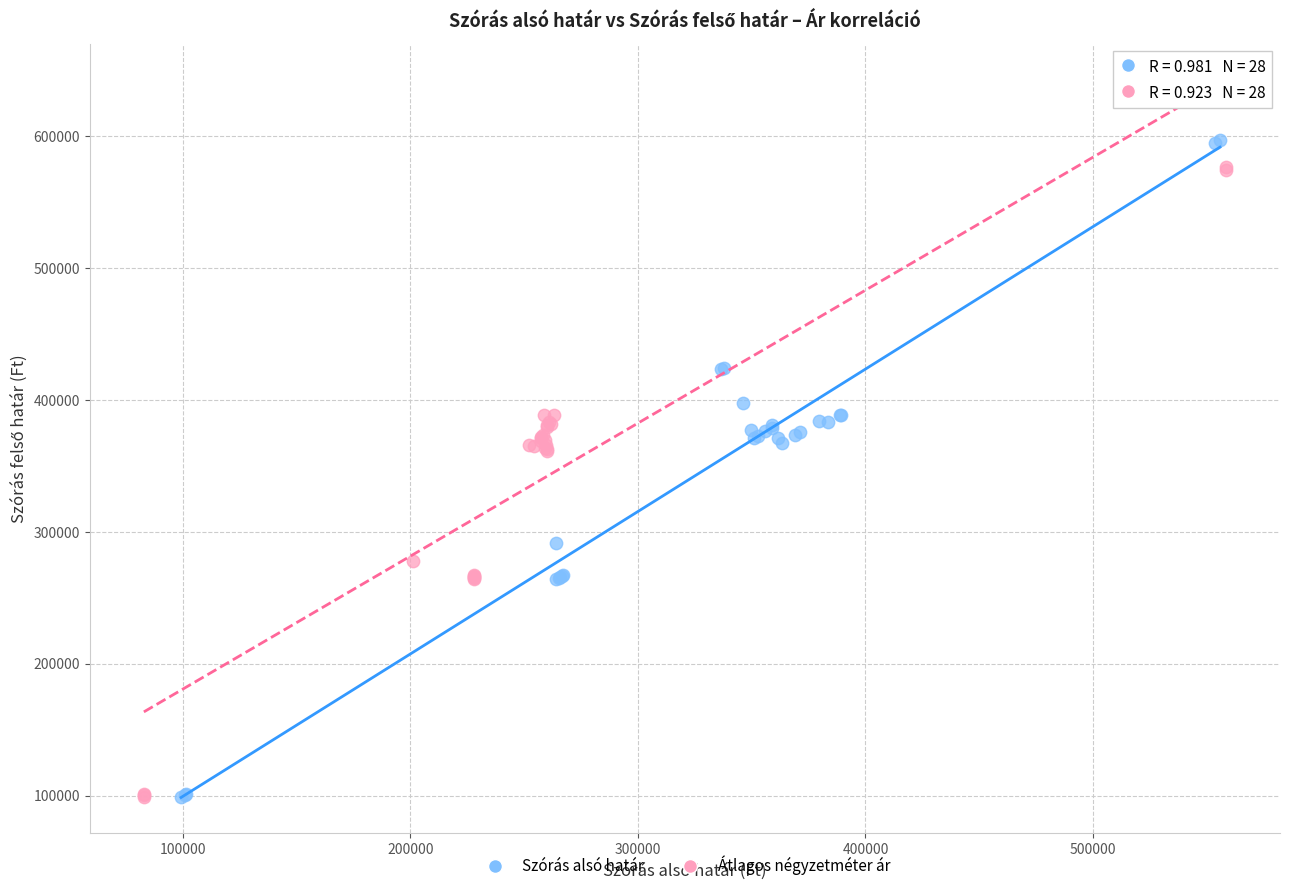

Which series has the widest spread of Y values?

Szórás alsó határ